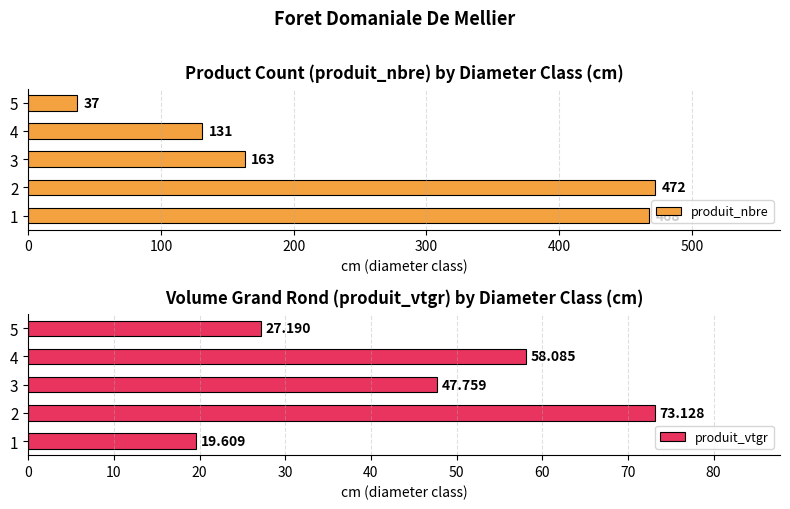

Which series has the largest range (max minus min)?

produit_nbre